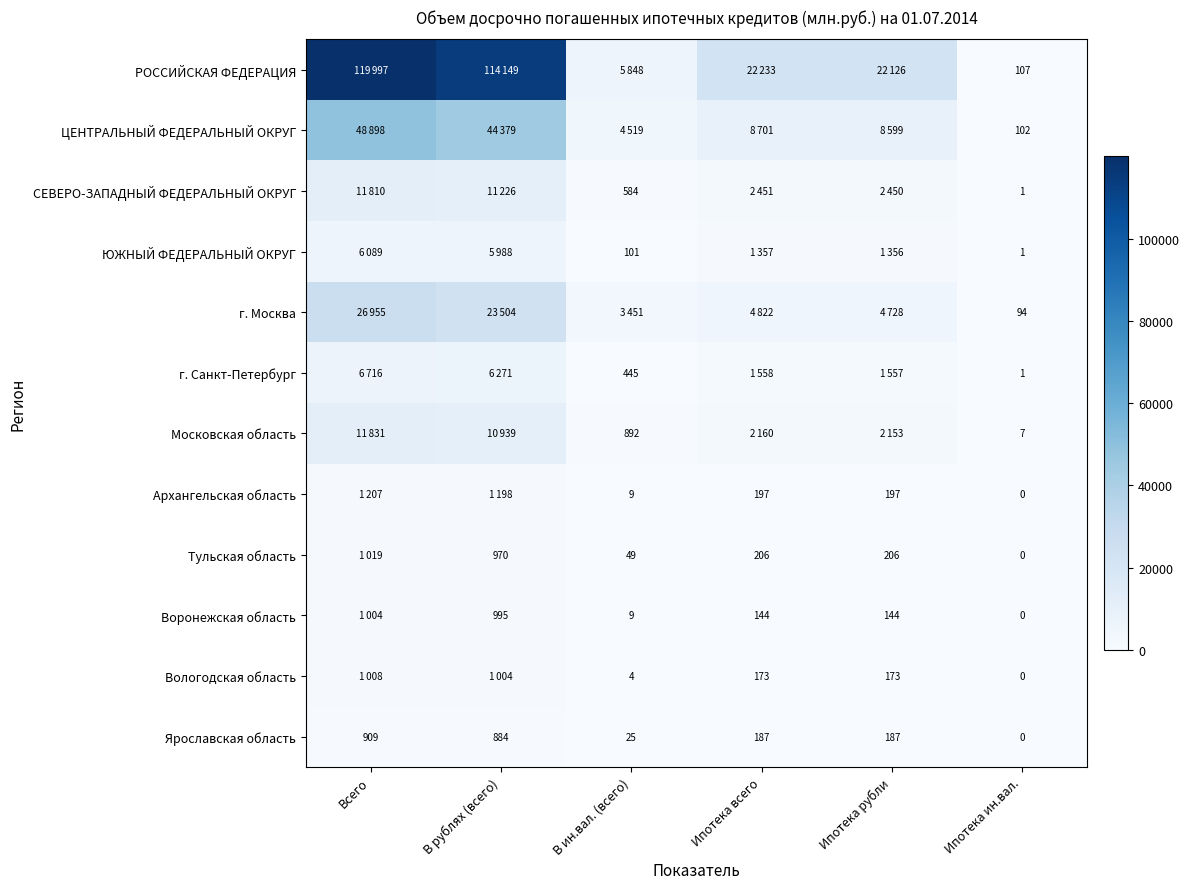

The СЕВЕРО-ЗАПАДНЫЙ ФЕДЕРАЛЬНЫЙ ОКРУГ series shows 1 at Ипотека ин.вал.. True or false?

True